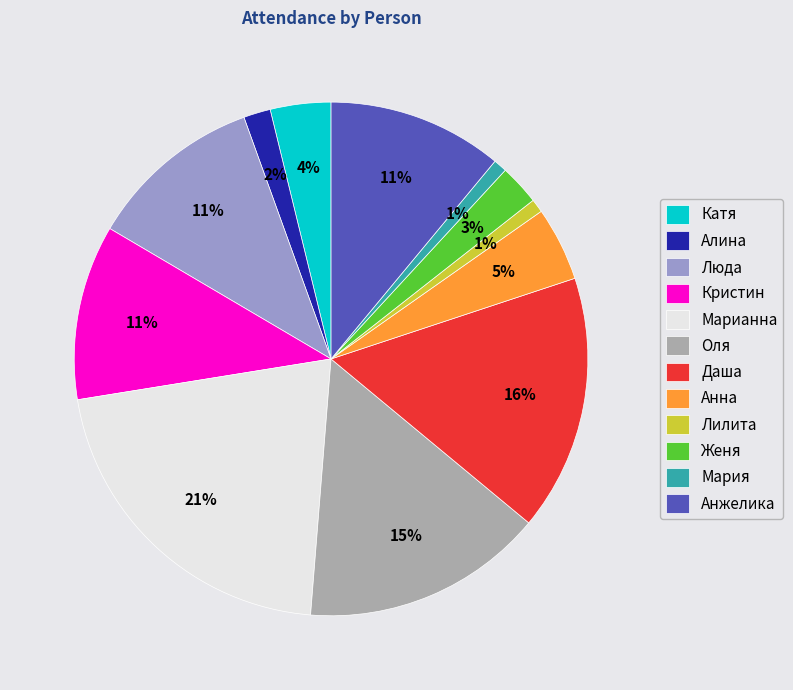

True or false: Лилита accounts for 1% of the total.

True